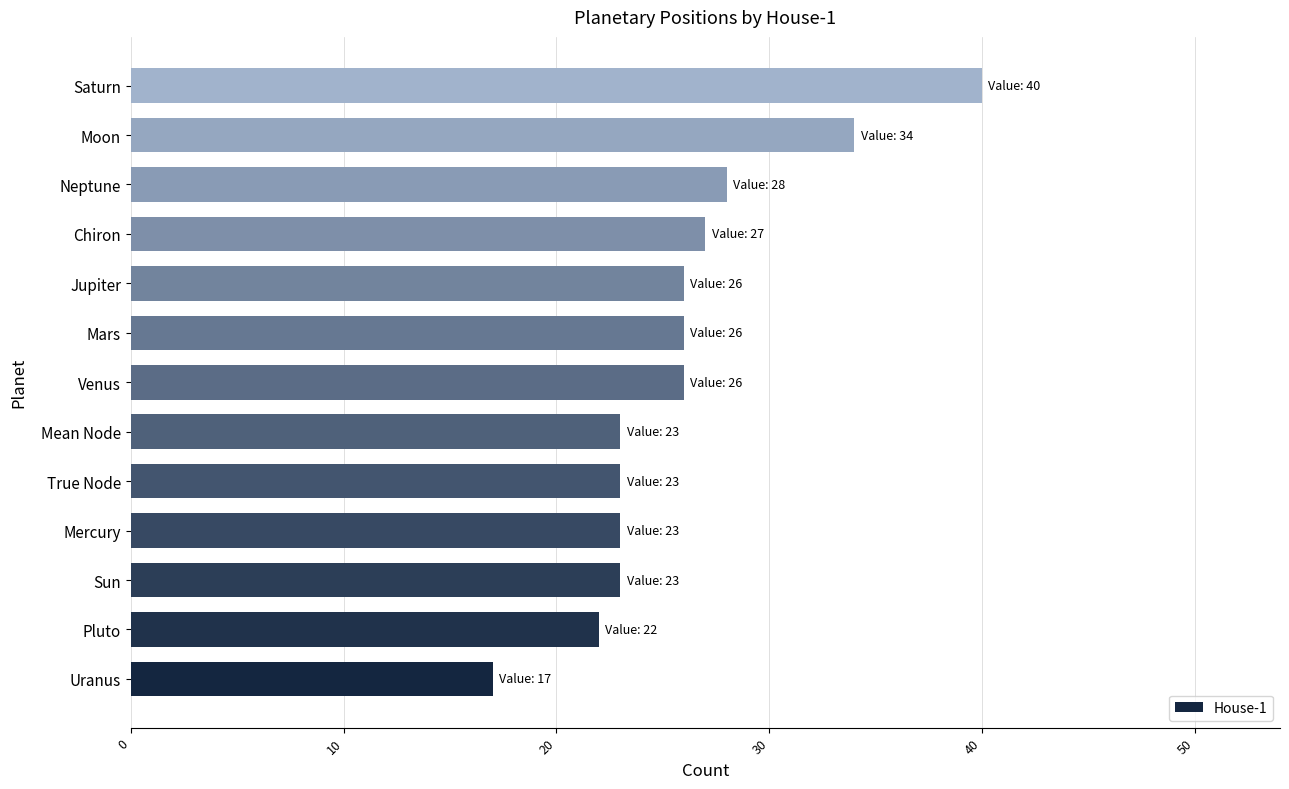

Reading top to bottom, transcribe all the data shown in this chart.

40	34	28	27	26	26	26	23	23	23	23	22	17